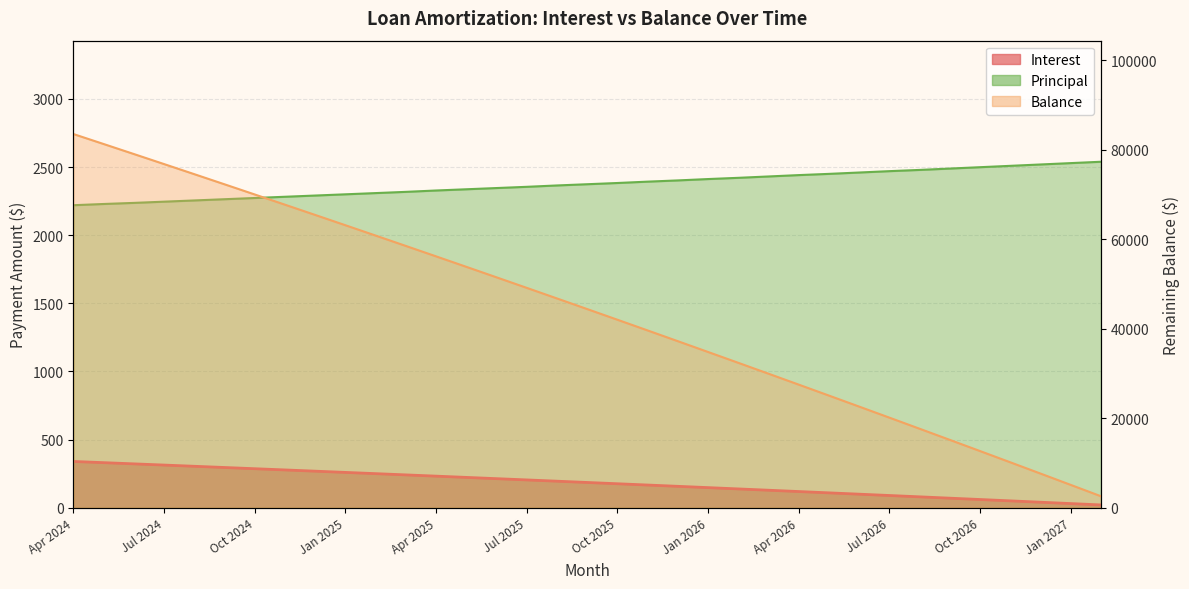

What are all the series names shown in the legend?

Interest, Balance, Principal